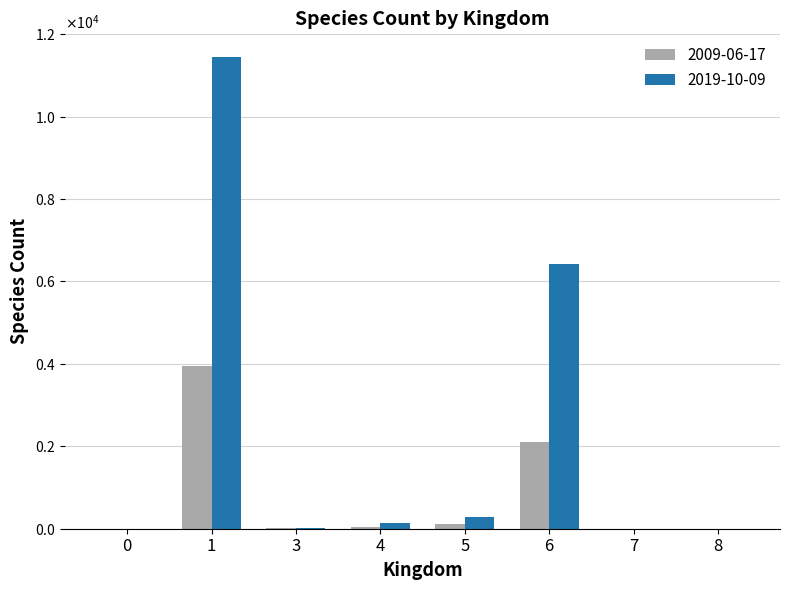

Rank the series at 7 from highest to lowest value.

2019-10-09, 2009-06-17